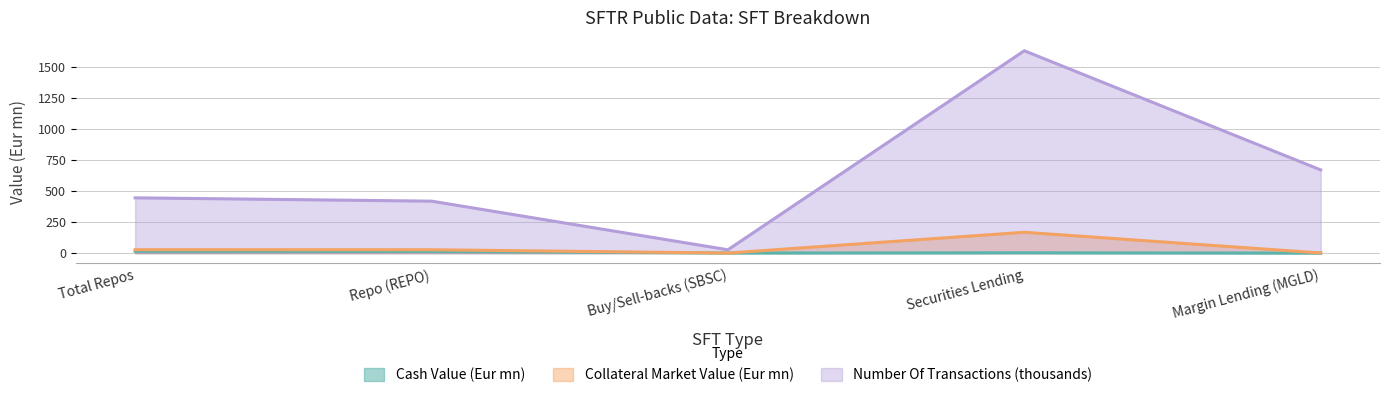

At which category does Cash Value (Eur mn) reach its first local peak?

Securities Lending